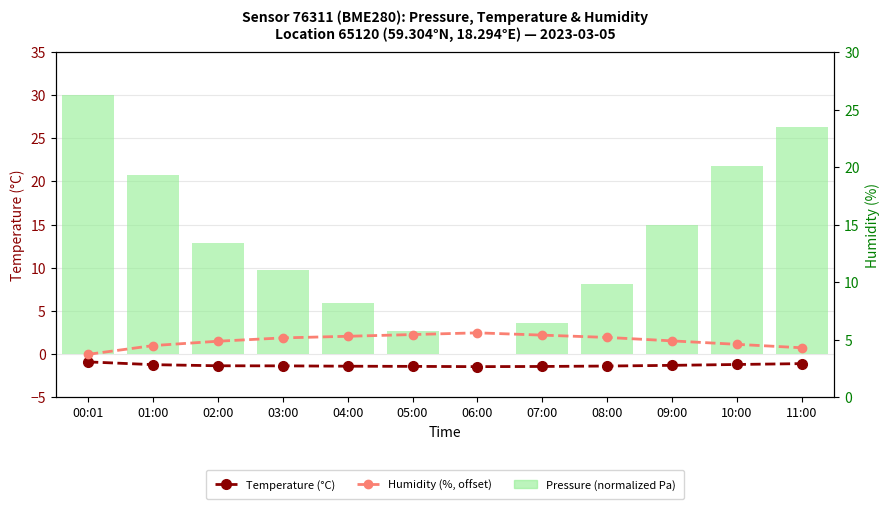

Reading right to left, extract all data points from this chart.

Temperature (°C): -1.1	-1.2	-1.3	-1.4	-1.4	-1.4	-1.4	-1.4	-1.4	-1.4	-1.2	-0.9
Pressure (normalized Pa): 26.3	21.8	15.0	8.2	3.6	0.0	2.7	5.9	9.8	12.9	20.8	30.0
Humidity (%, offset): 4.3	4.6	4.9	5.2	5.4	5.6	5.5	5.3	5.2	4.9	4.5	3.7